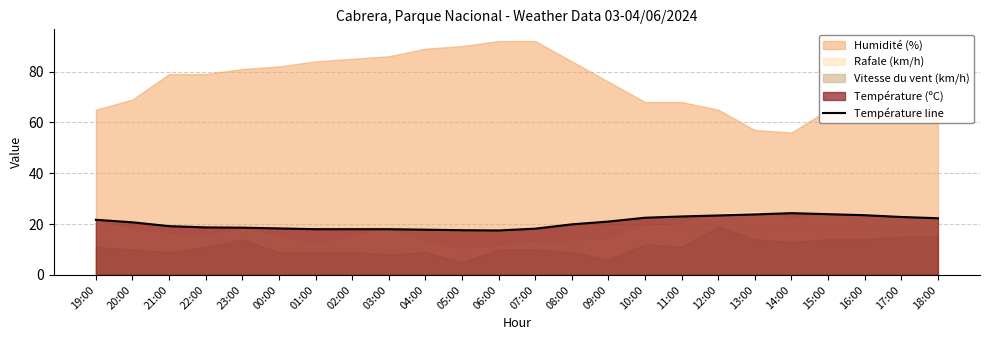

Approximately how many times larger is the value at 08:00 compared to 05:00?

1.1